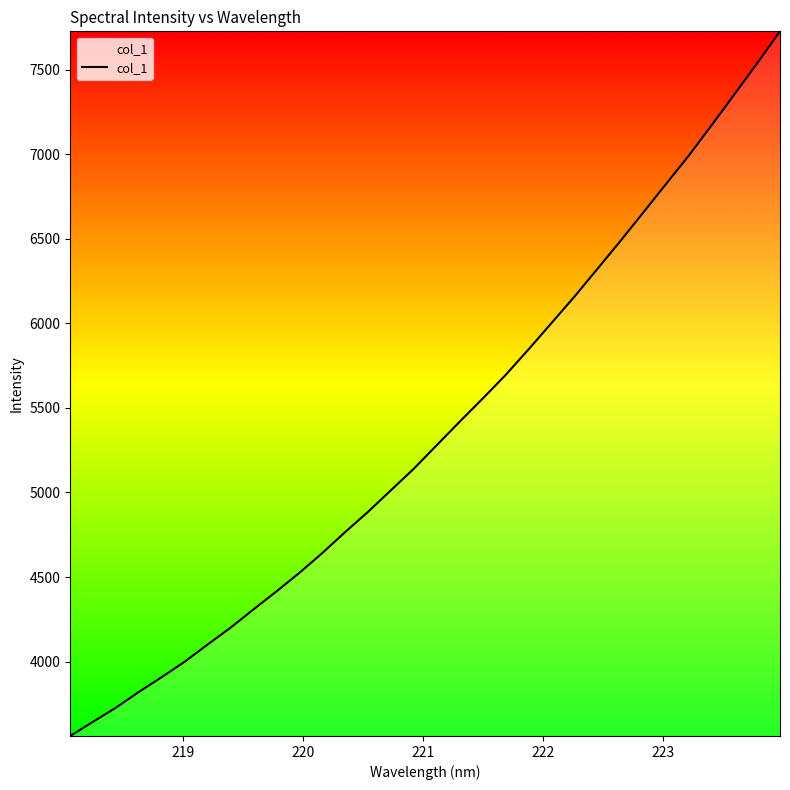

What is the greatest value displayed?

7725.8